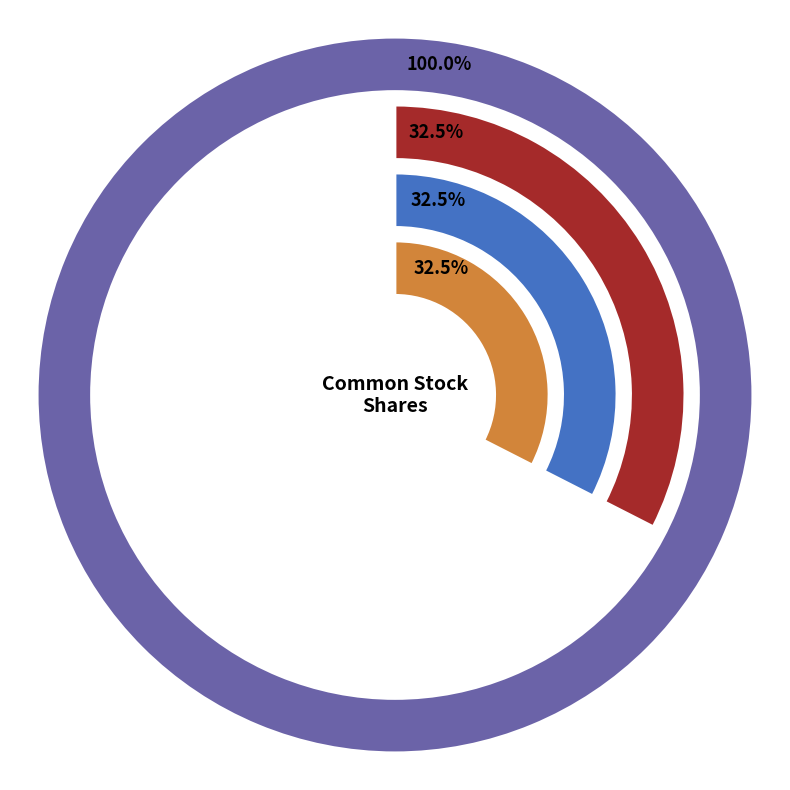

Do Common stock, authorized shares and Common stock, outstanding shares together represent more than half of the pie?

Yes